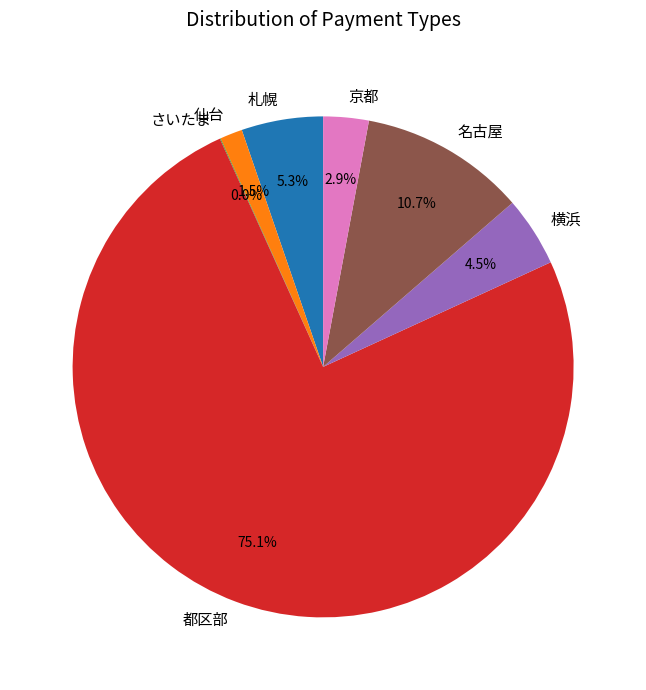

Is there any slice that represents more than half of the pie?

Yes